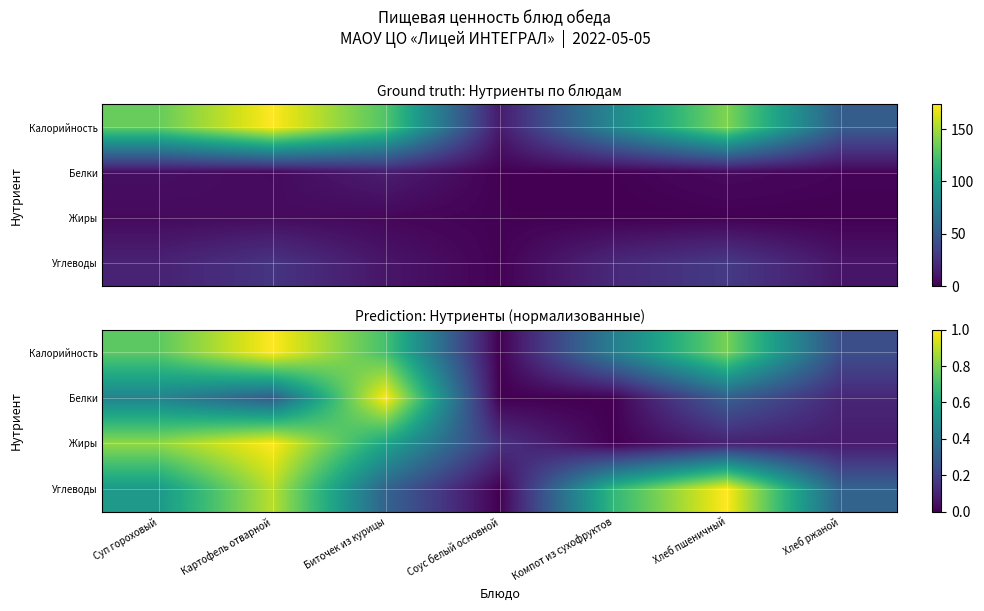

Which has a higher value, Соус белый основной or Компот из сухофруктов?

Компот из сухофруктов